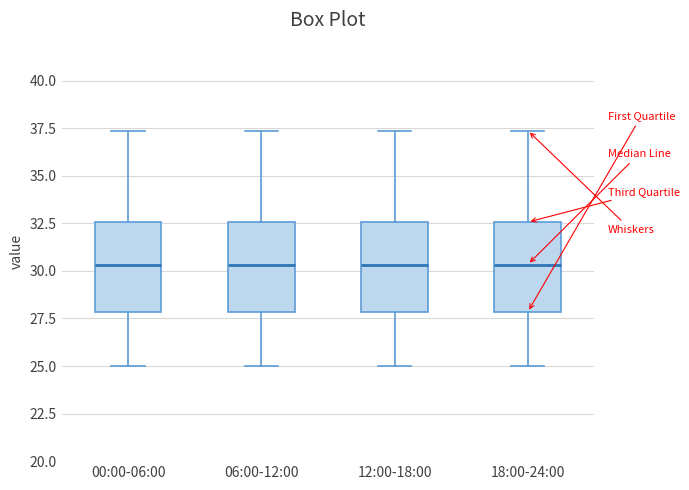

Where is the lower edge of the box for 06:00-12:00 on the y-axis? The values are not printed on the chart, so give them approximately, as read against the axis.

28.0